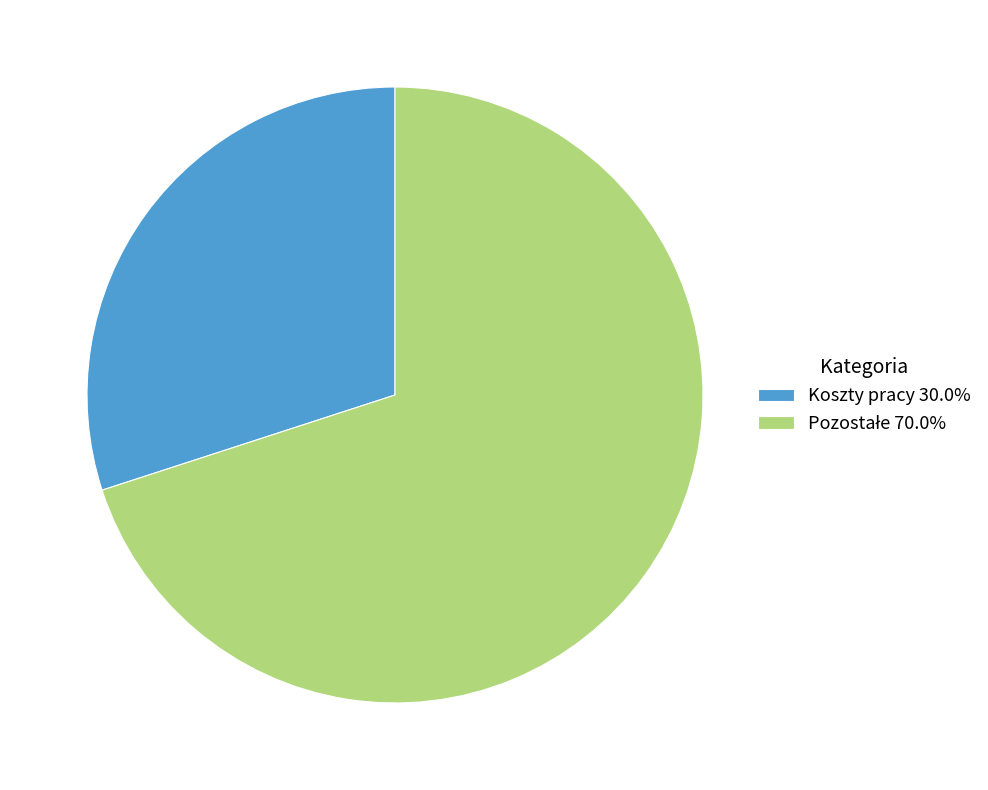

Is there a majority slice in this chart?

Yes